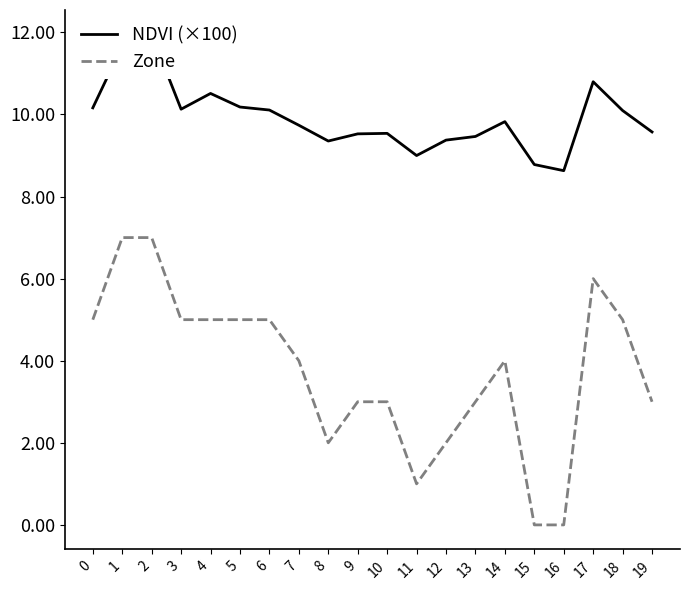

What is the value of the Zone point at the 18th from the left?

6.0